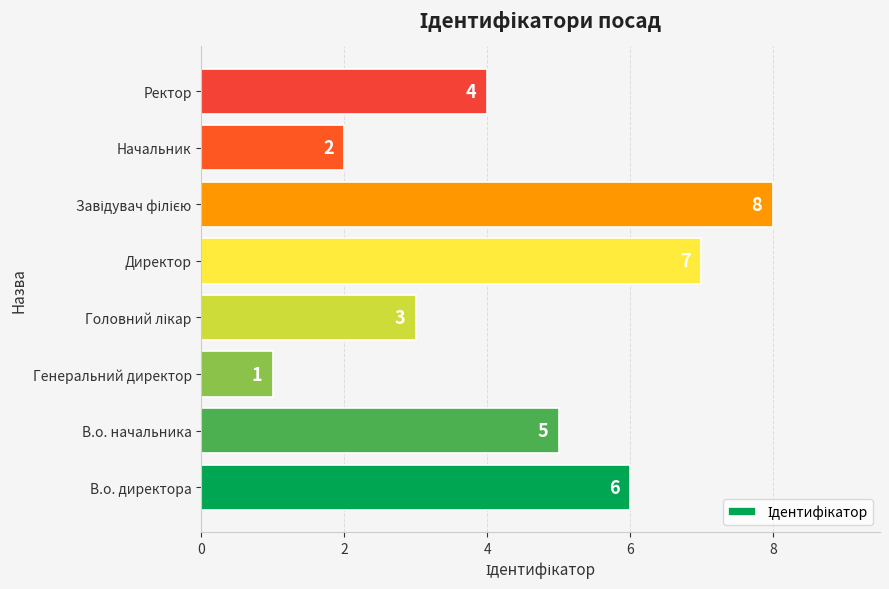

What is the difference between the second highest and second lowest values?

5